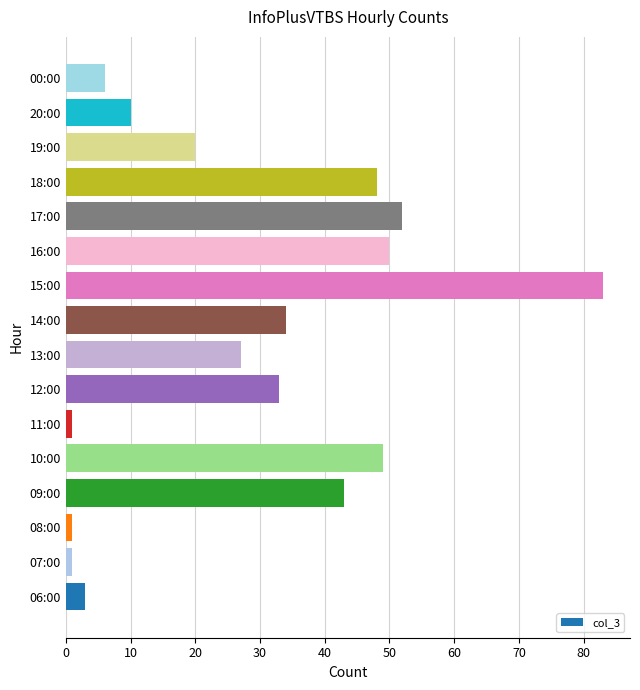

At which label is the value closest to 42?

09:00